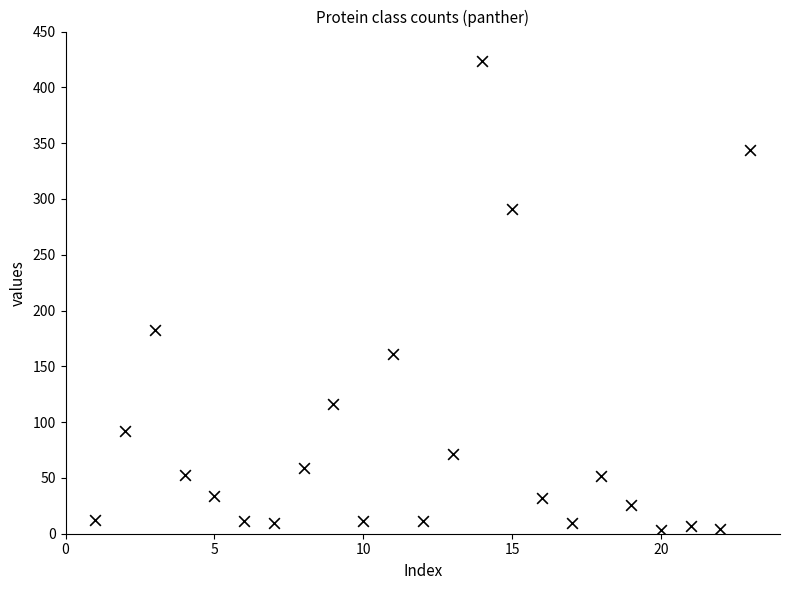

What is the range of Y values (max minus min)?

421